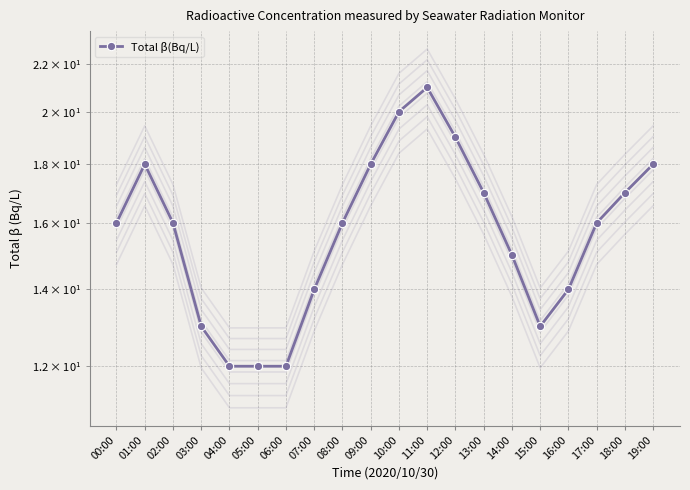

The chart shows a value of 8 at 13:00. True or false?

False